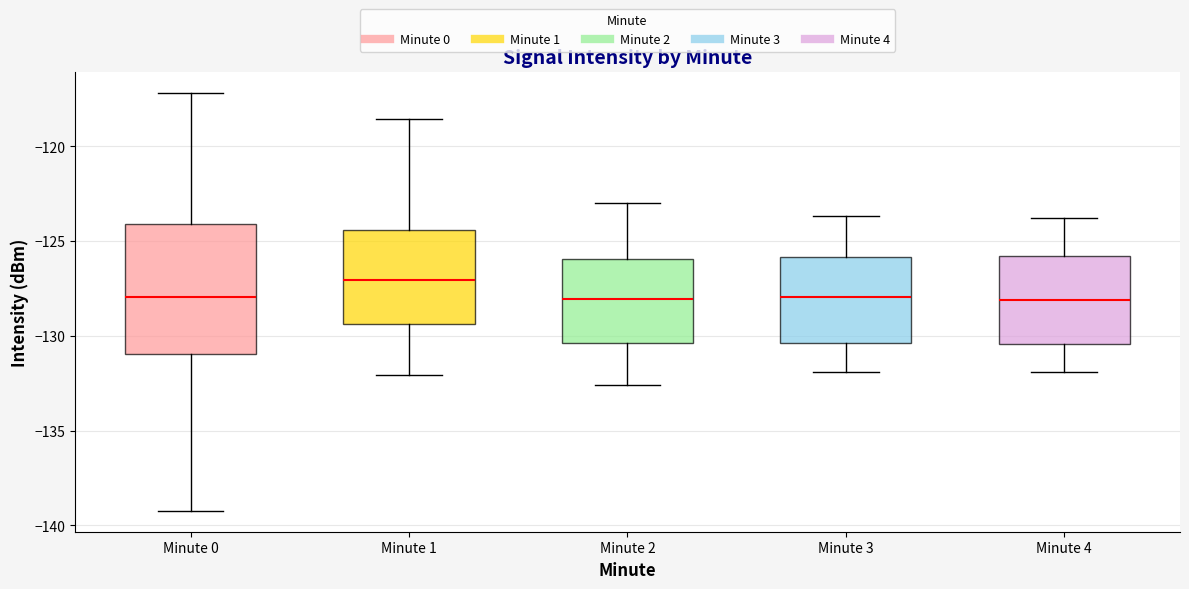

Which box is the tallest, from its lower edge to its upper edge?

Minute 0